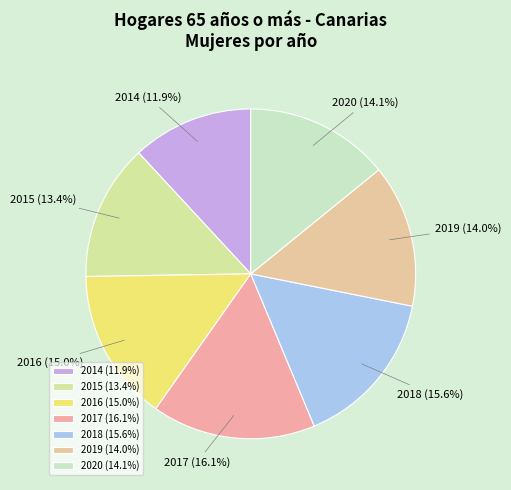

How many segments does this pie chart have?

7